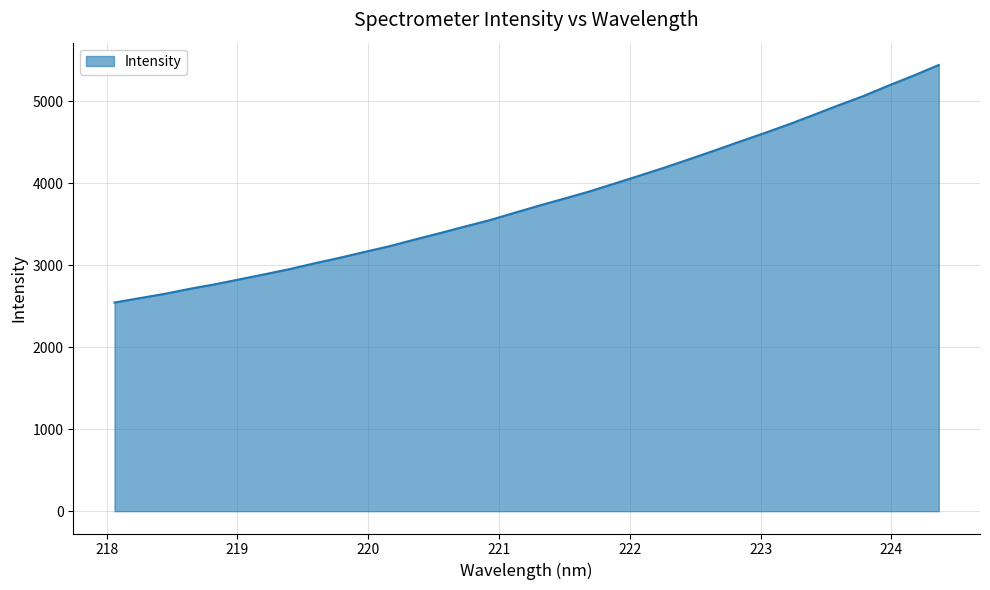

What is the minimum value shown in the chart?

2544.1